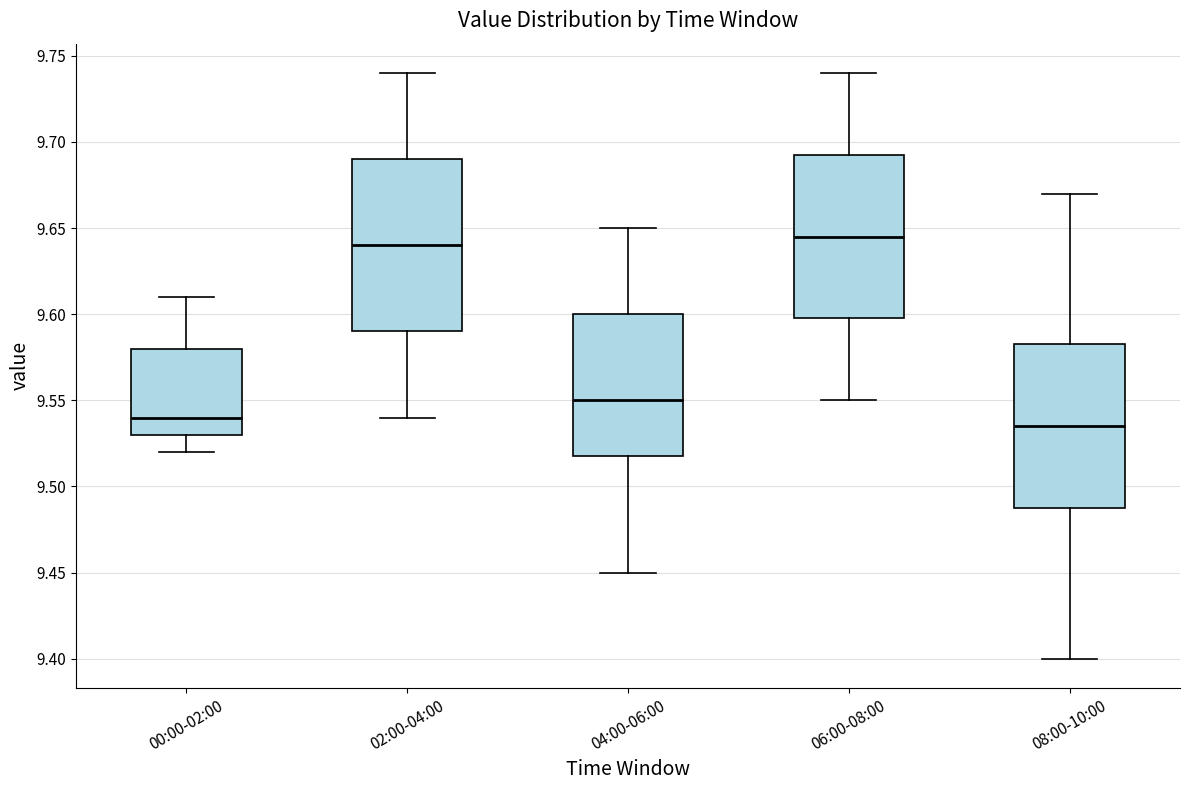

Comparing the boxes themselves (not the whiskers), which one is the tallest?

02:00-04:00